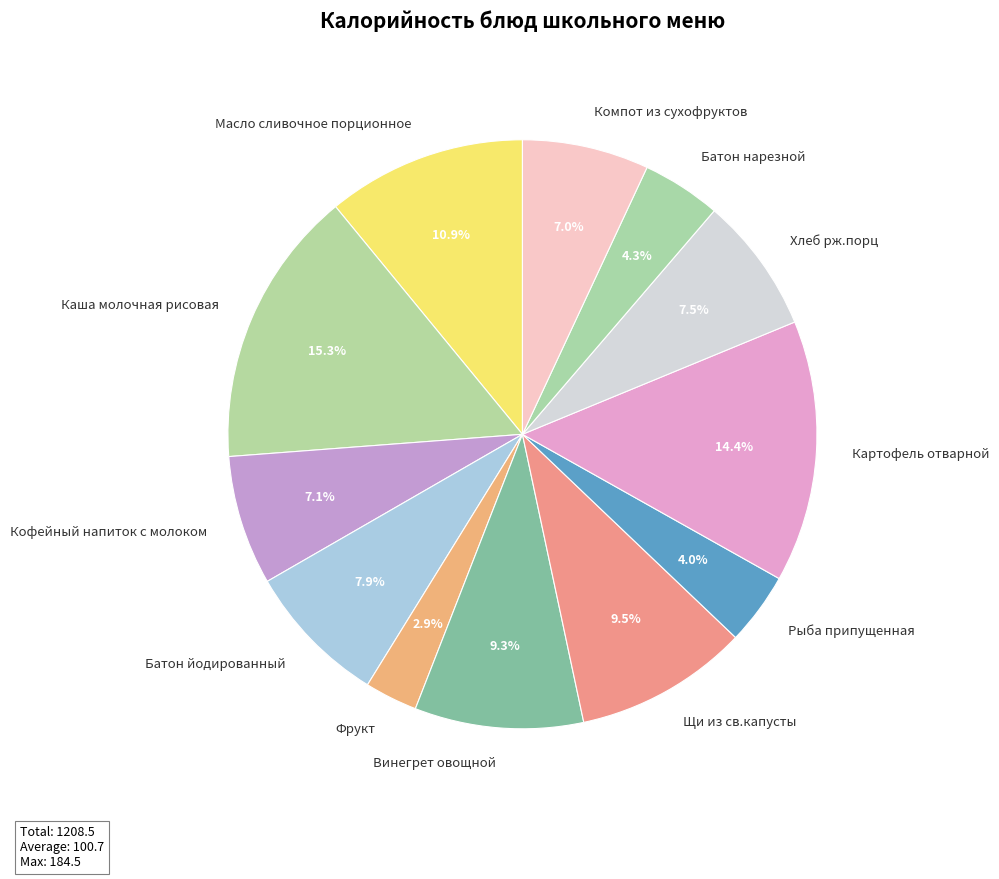

How much of the chart is everything except Каша молочная рисовая?

84.7%